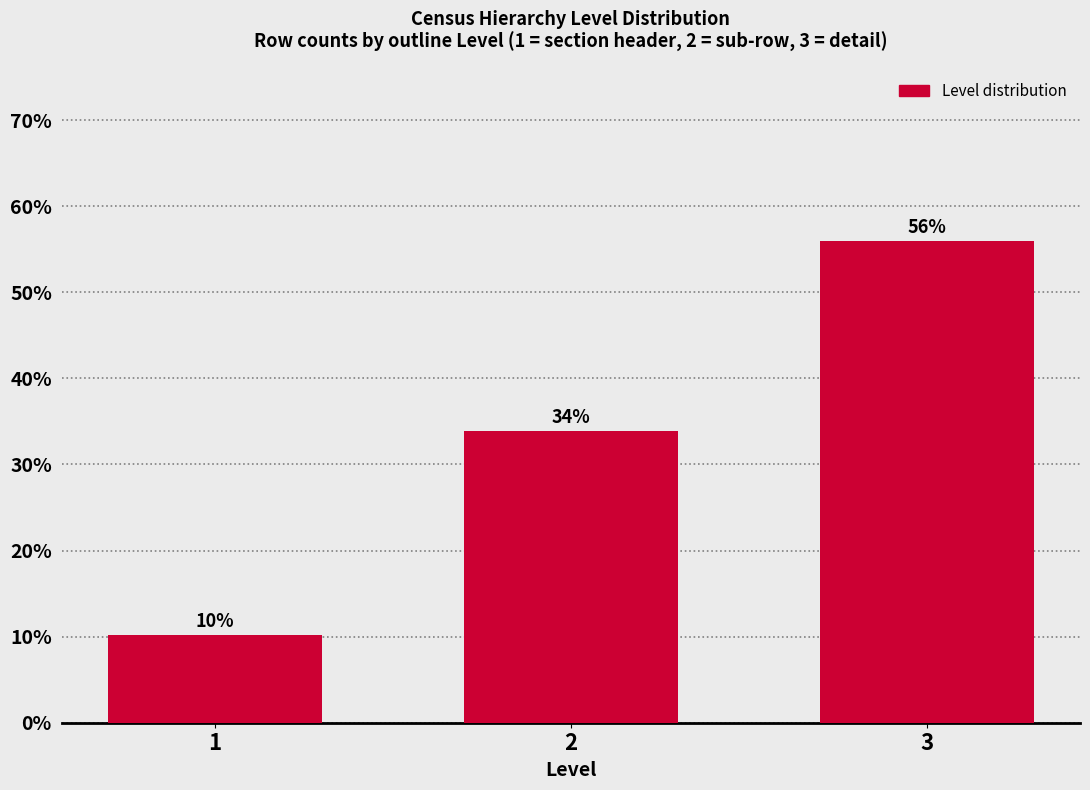

List the labels in order of value, largest first.

3, 2, 1